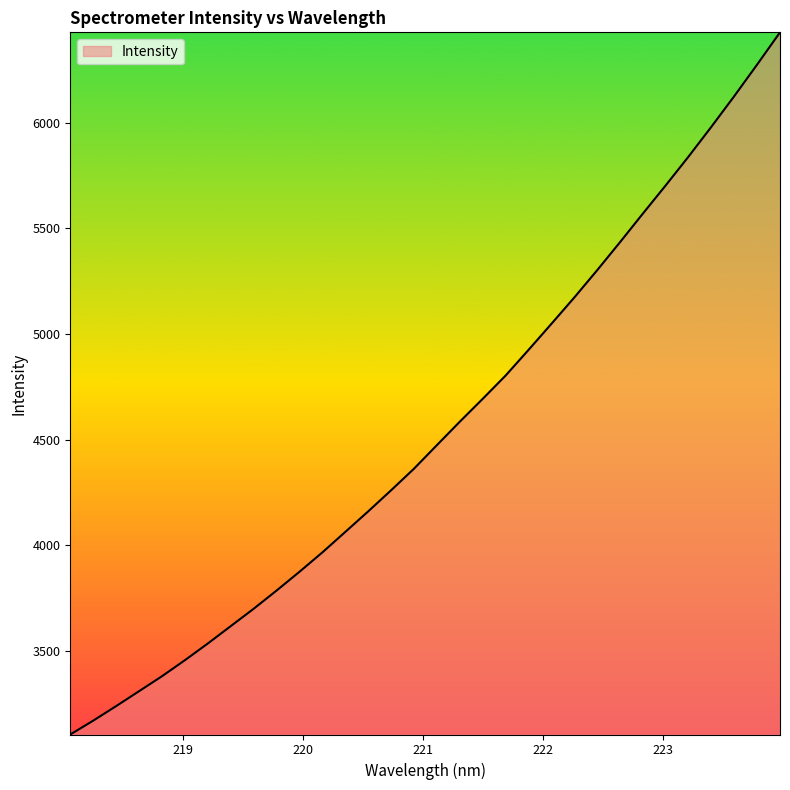

What is the difference between the maximum and minimum values?

3322.5